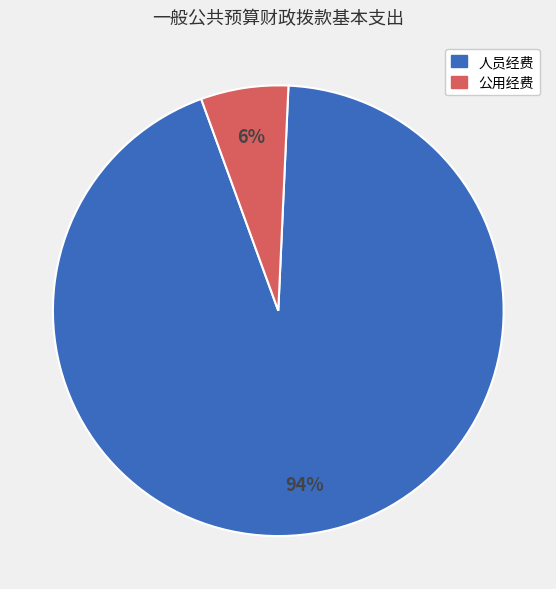

To the nearest percent, what is the average slice percentage?

50%